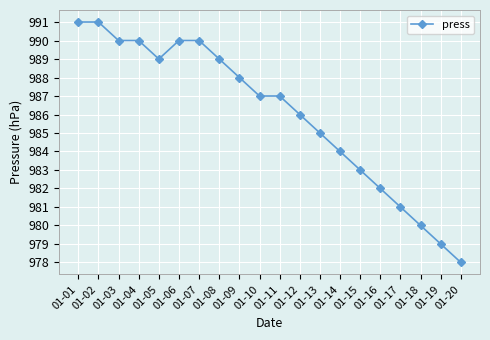

What is the value of the 13th point from the left?

985